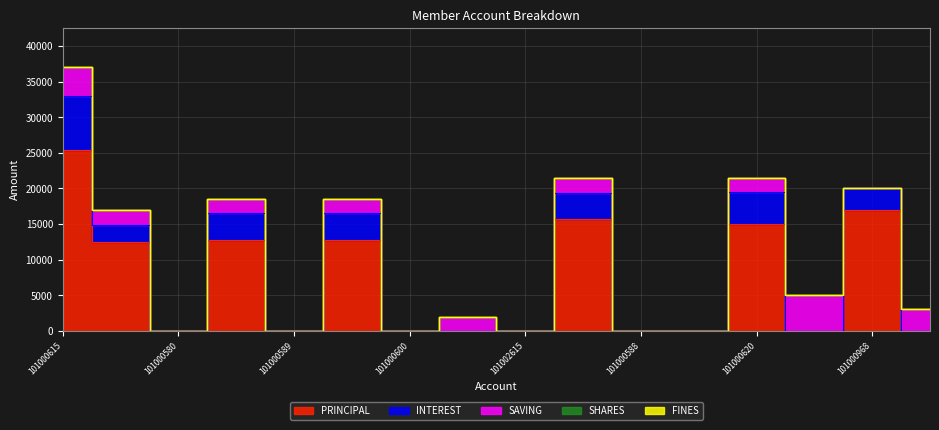

What is the greatest value displayed?

25400